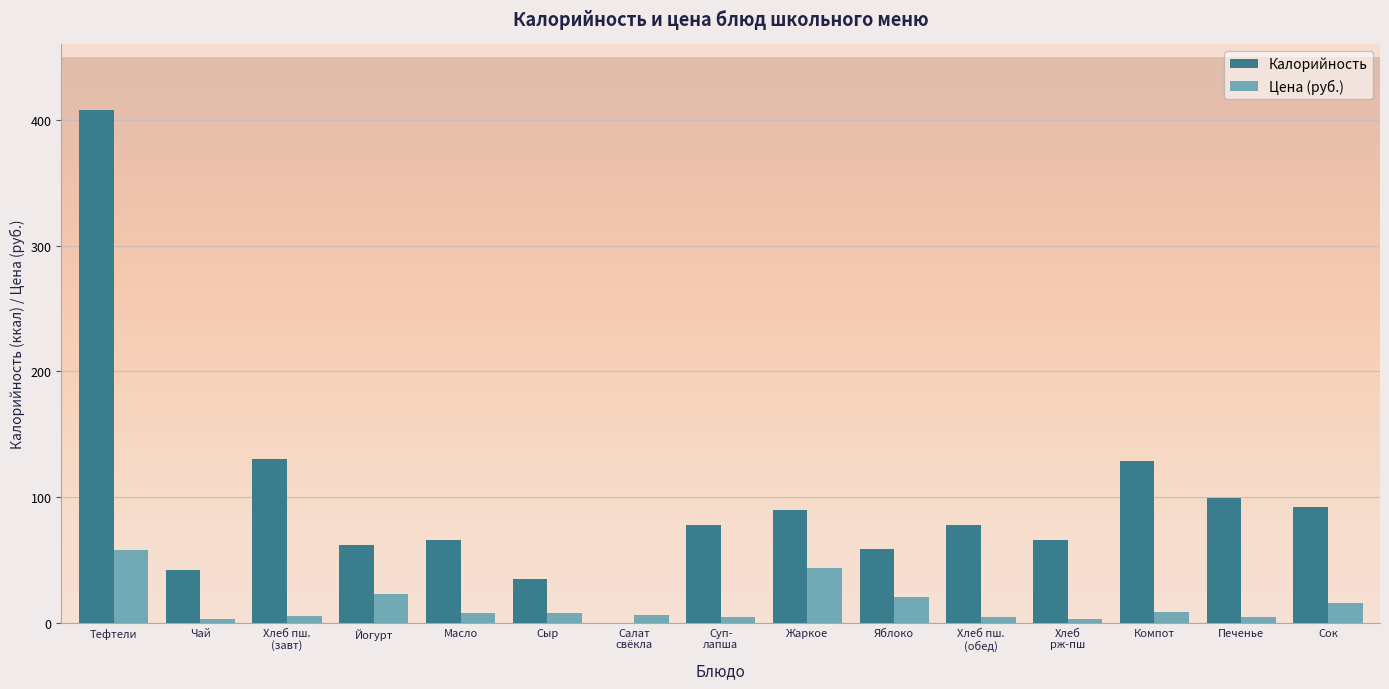

Is the value of Калорийность at Йогурт greater than the value of Цена (руб.) at Сыр?

Yes